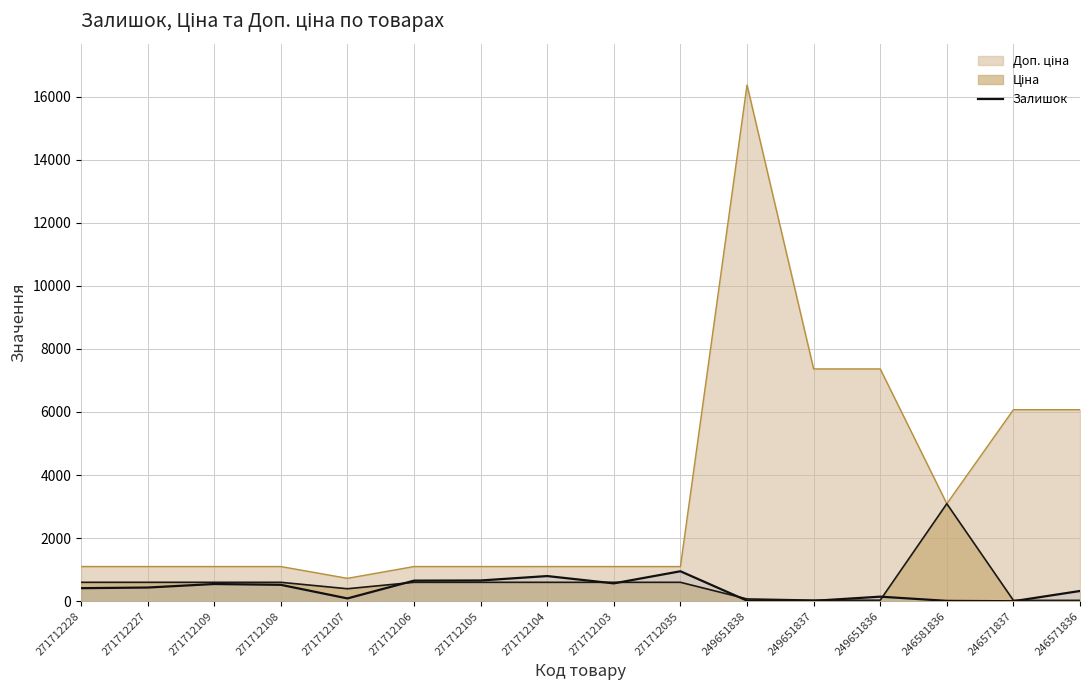

What value does the data have at 271712103?

566